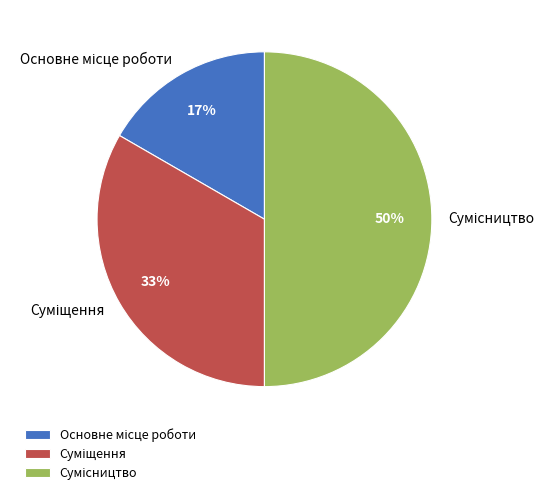

To the nearest percent, what is the difference between the largest and smallest slice percentages?

33%